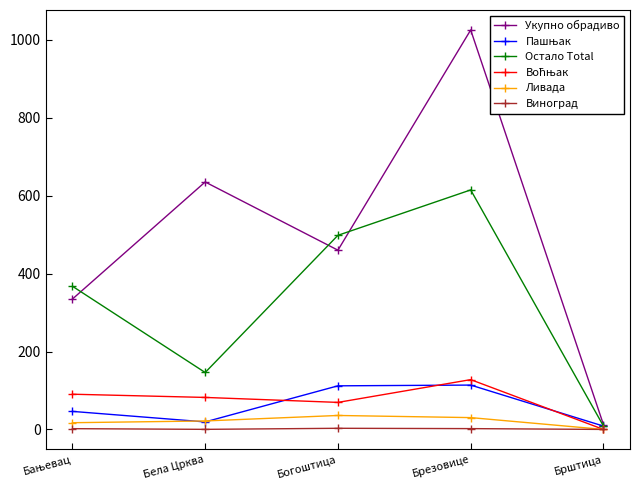

Is it true that Остало Total equals 615.0 at Брезовице?

True